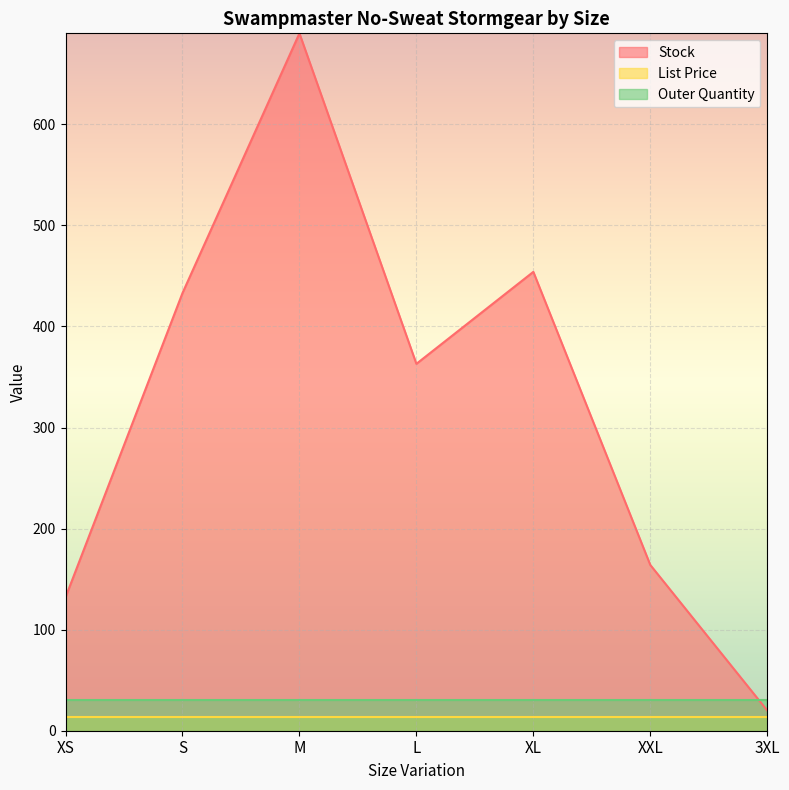

True or false: Stock has a value of 132.0 at XS.

True